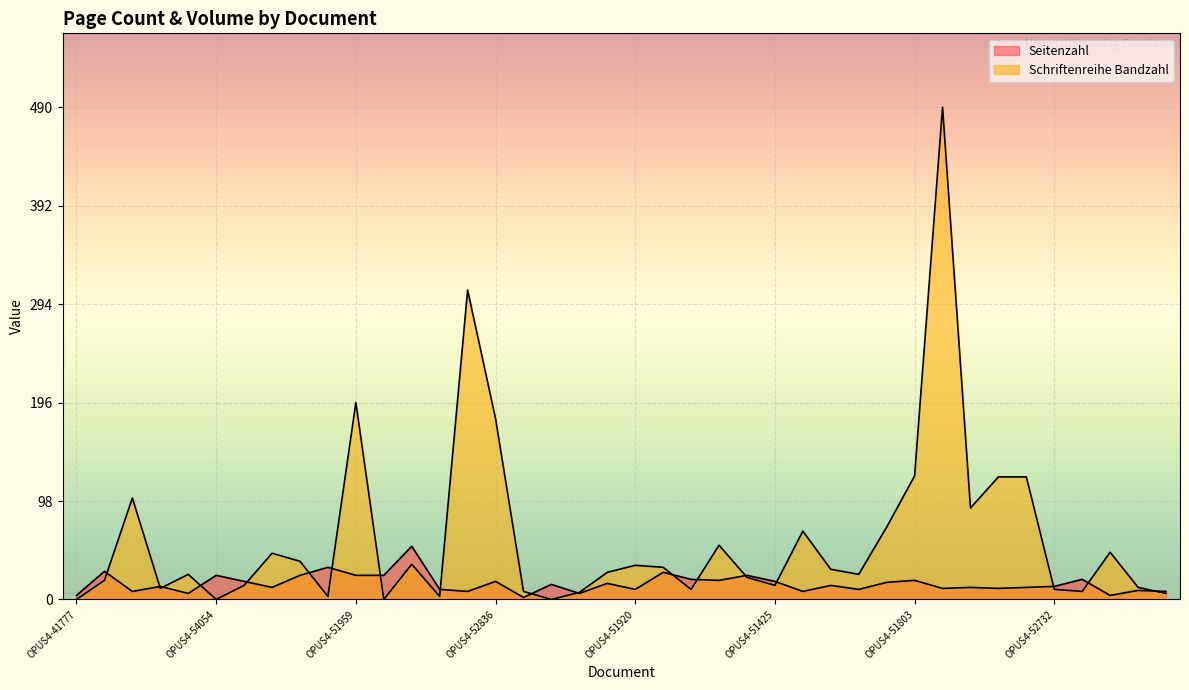

True or false: Seitenzahl and Schriftenreihe Bandzahl cross at least once.

True